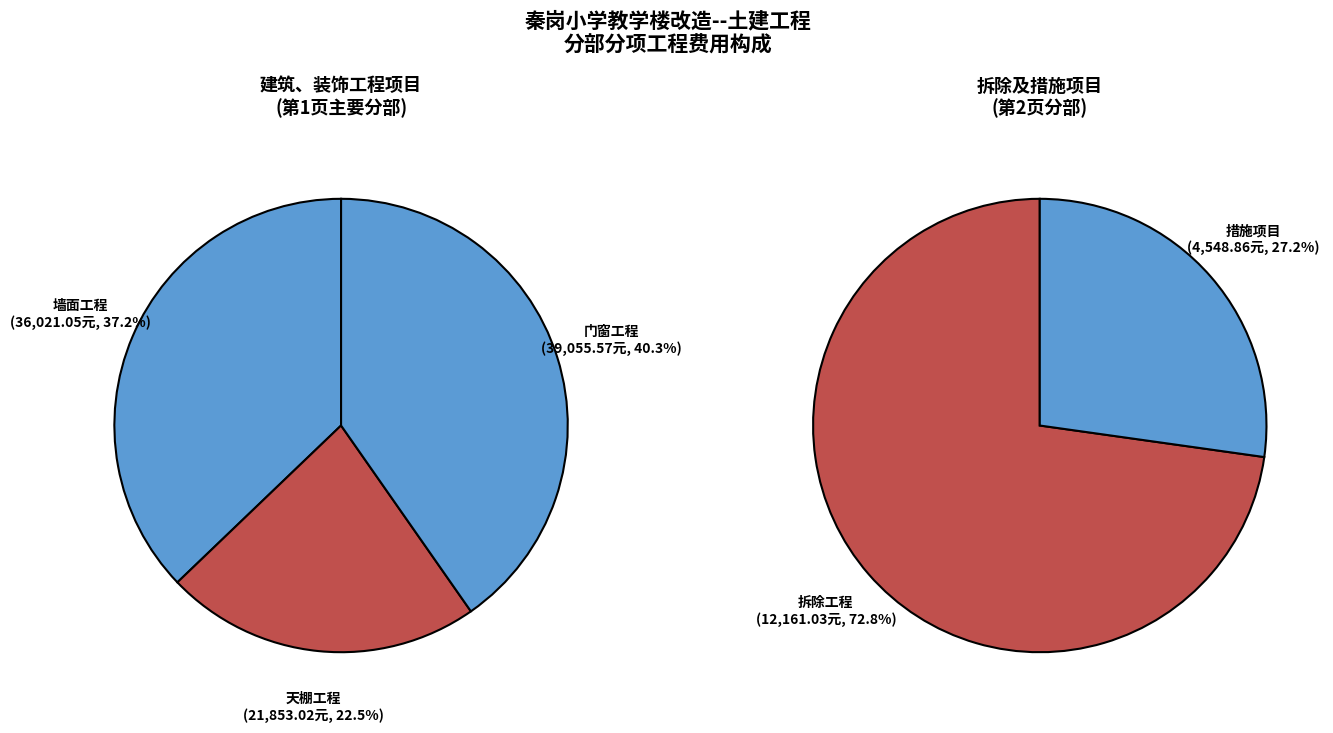

What portion of the pie excludes 门窗工程?

65.6%